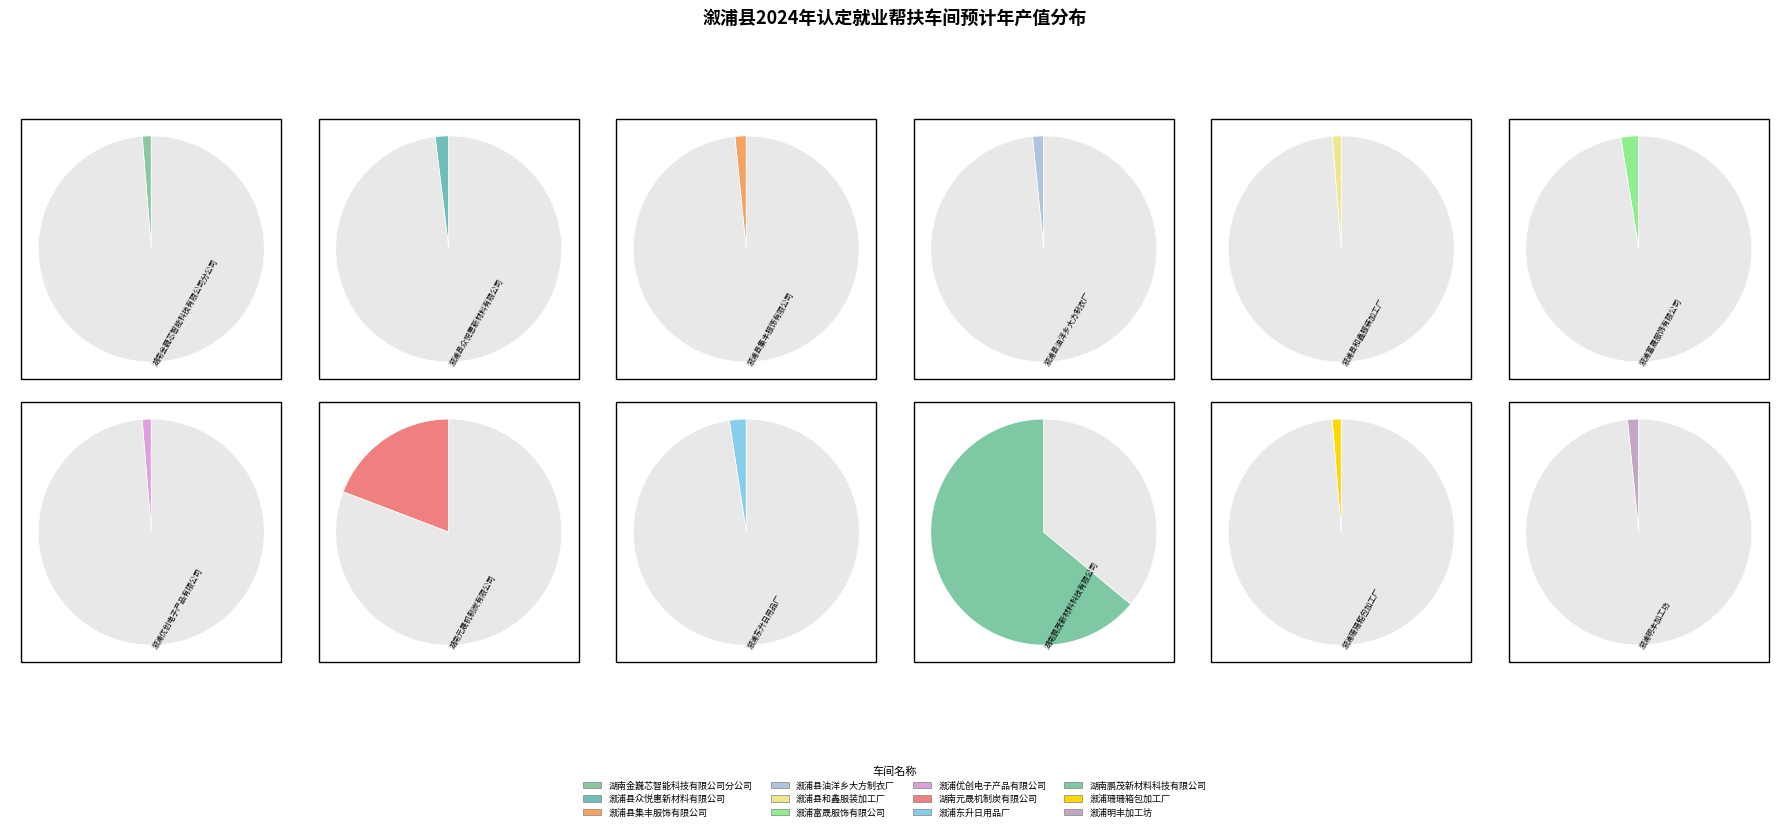

Which has a higher value, 溆浦明丰加工坊 or 溆浦县众悦惠新材料有限公司?

溆浦县众悦惠新材料有限公司